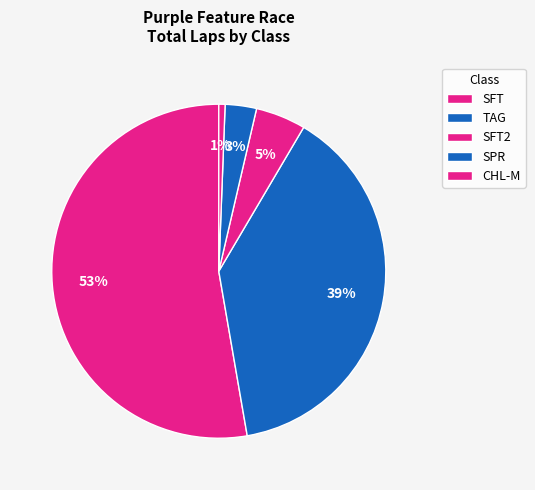

Combined, do SFT2 and SPR account for over 50%?

No